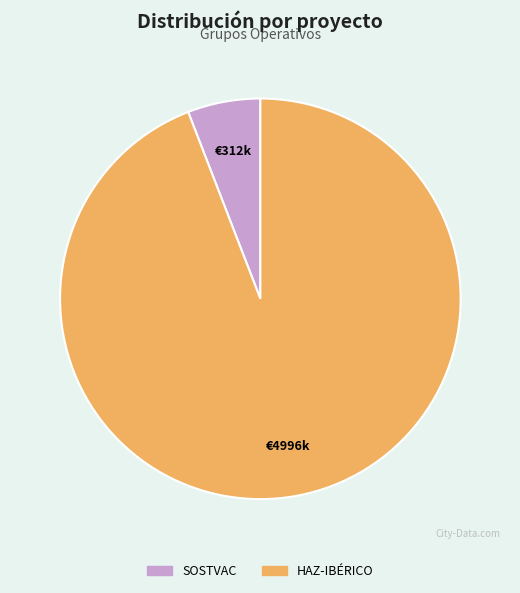

Which has a higher value, HAZ-IBÉRICO or SOSTVAC?

HAZ-IBÉRICO